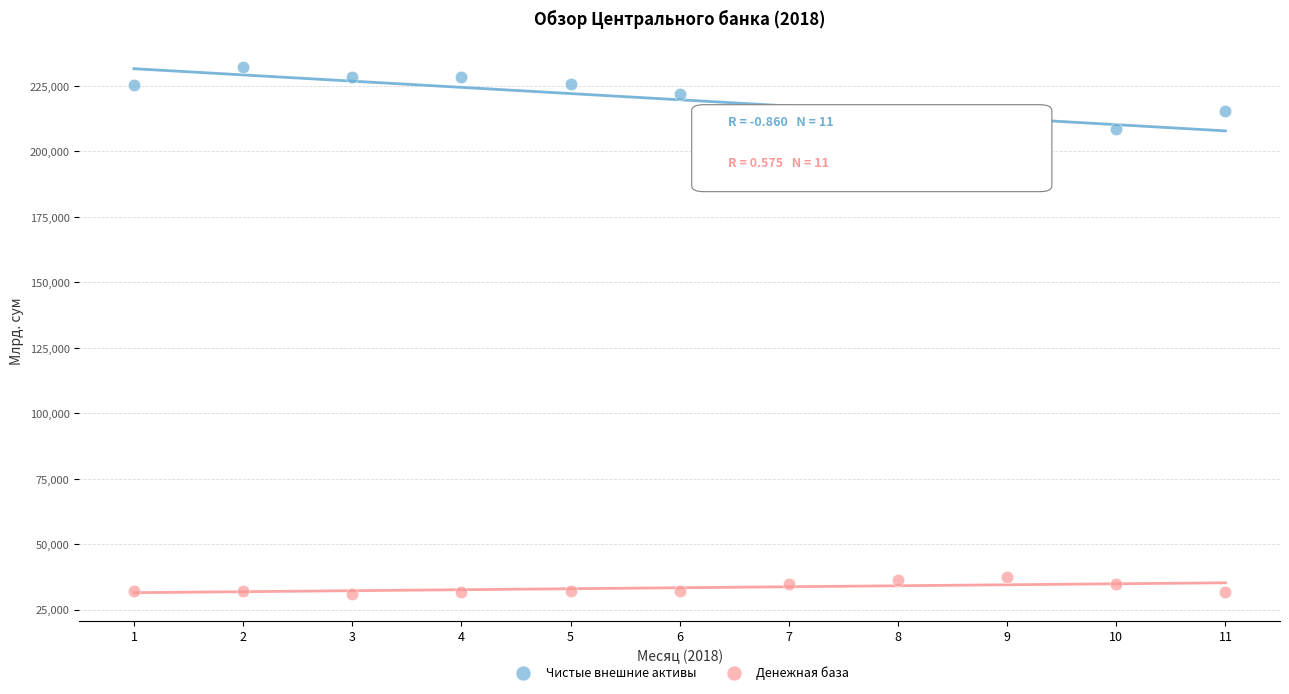

Across all series, what Y value is closest to 131470?

205002.0